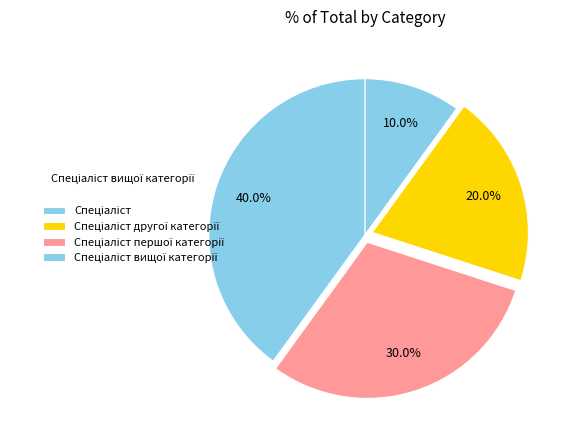

True or false: Спеціаліст вищої категорії accounts for 40% of the total.

True